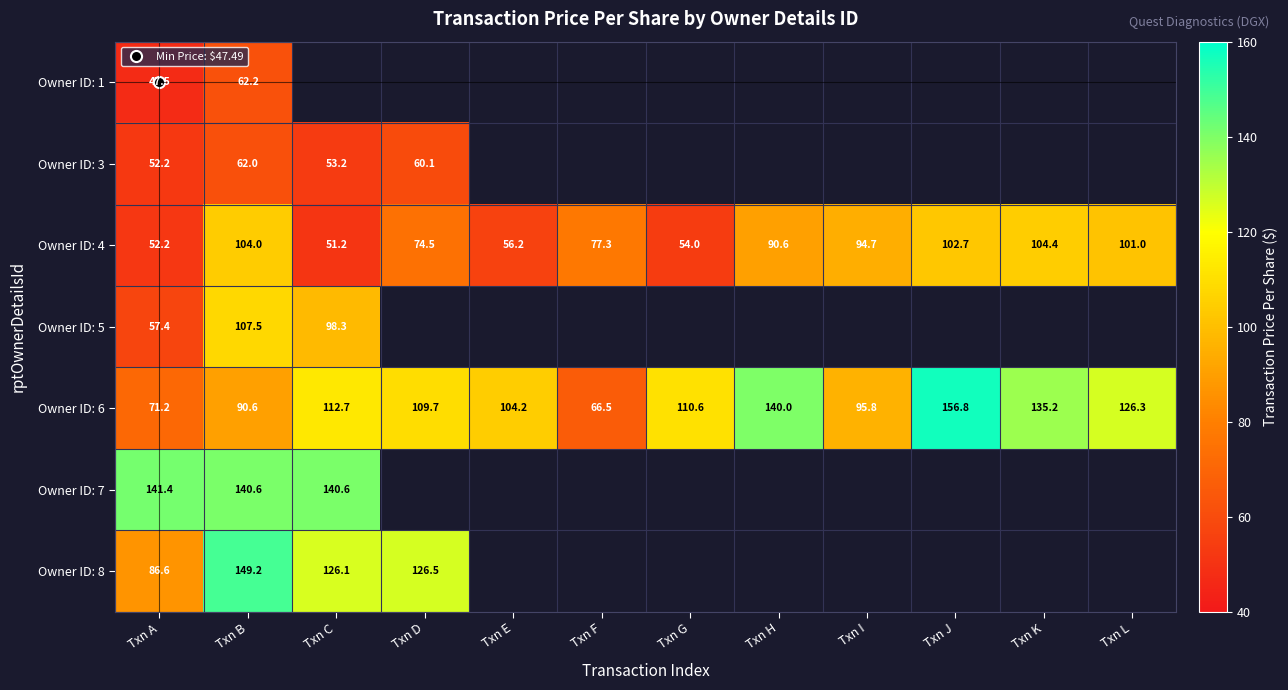

What is the difference between the maximum and minimum values in the Owner ID: 6 series?

90.3